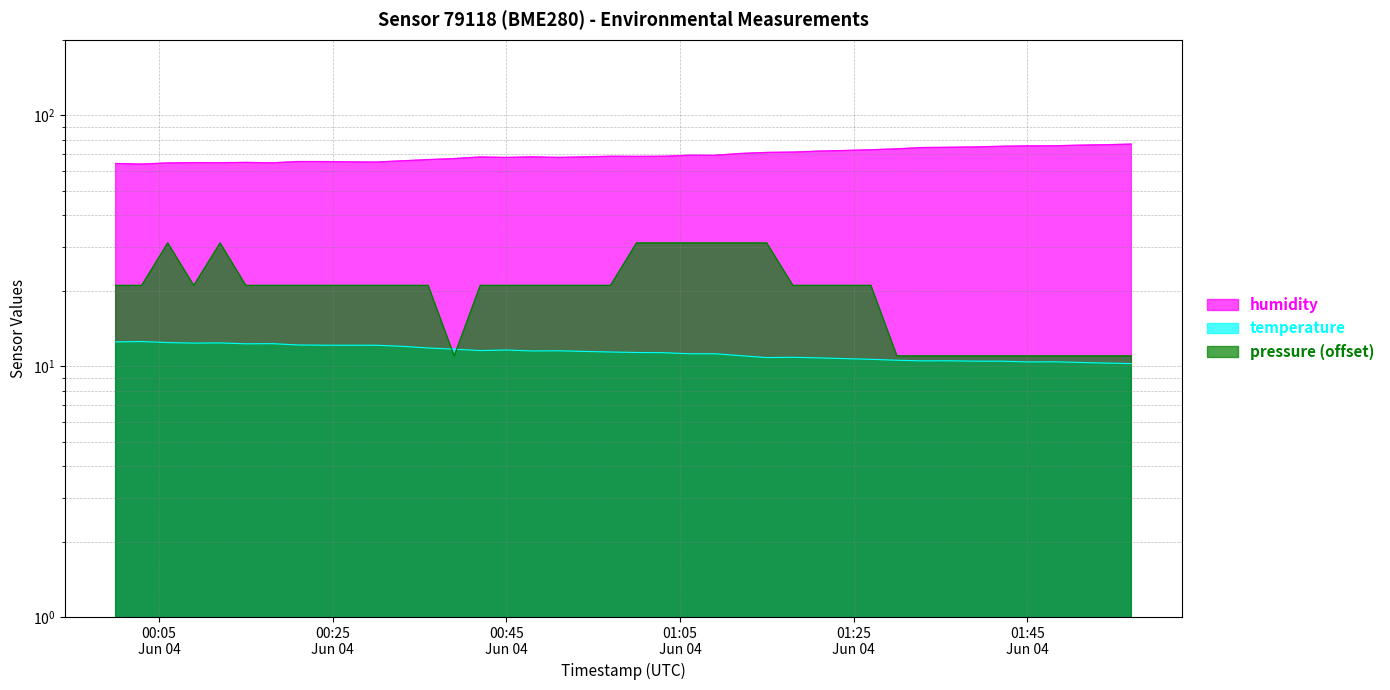

List the series in order of their overall mean, lowest first.

temperature, pressure, humidity